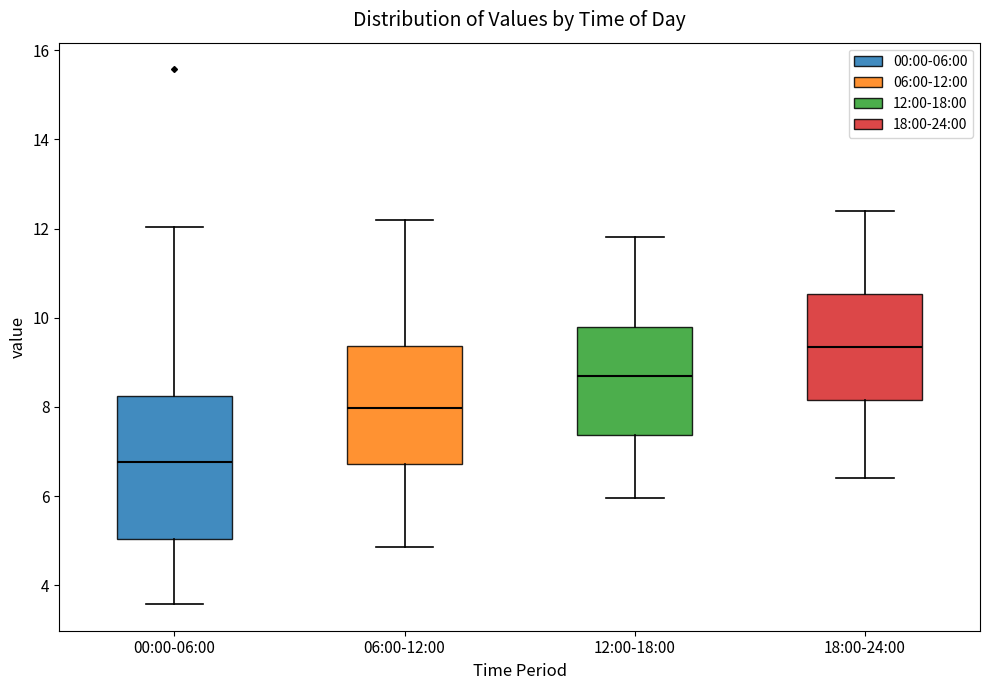

Where does the median line of the box for 06:00-12:00 sit on the y-axis? The values are not printed on the chart, so give them approximately, as read against the axis.

8.0